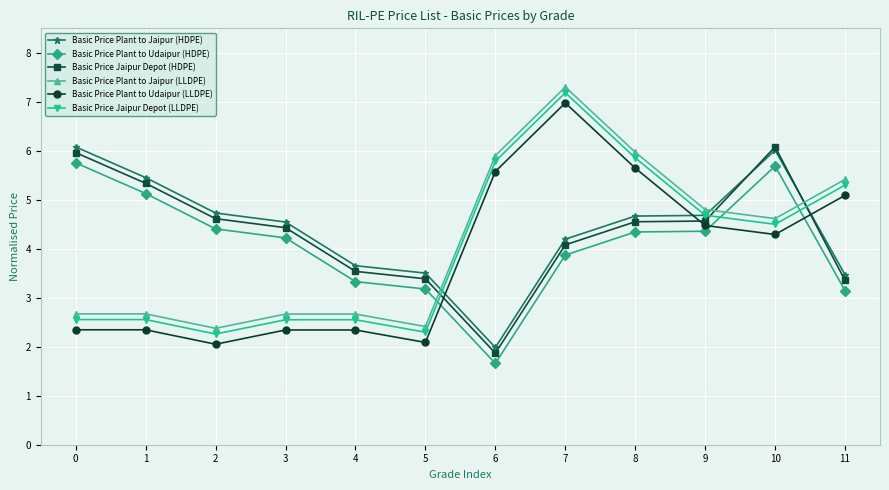

How many data points in Basic Price Plant to Udaipur (HDPE) are above 4?

7